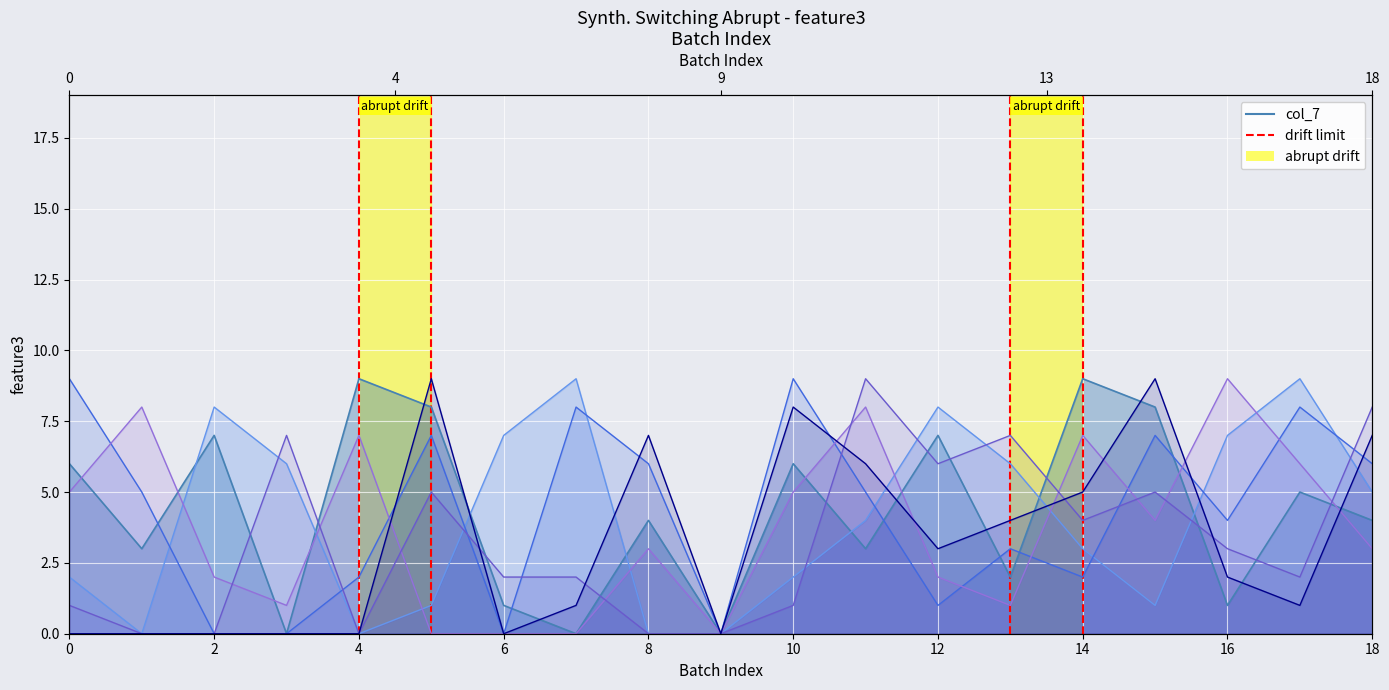

What is the difference between the col_4 values at 18 and 15?

9